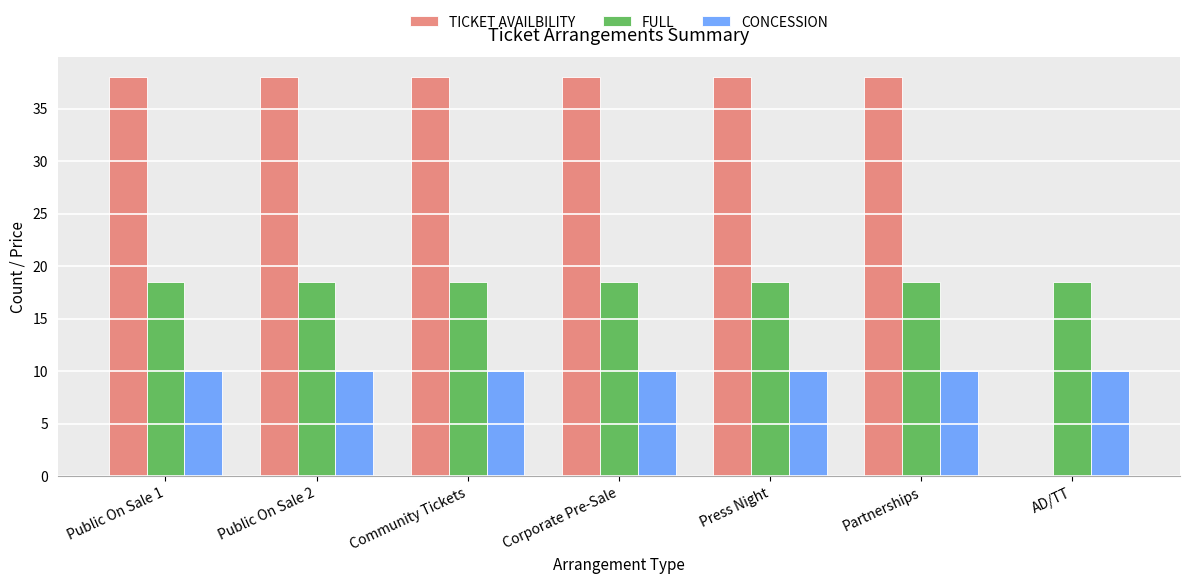

Is the value of CONCESSION at Partnerships greater than the value of TICKET AVAILBILITY at Corporate Pre-Sale?

No